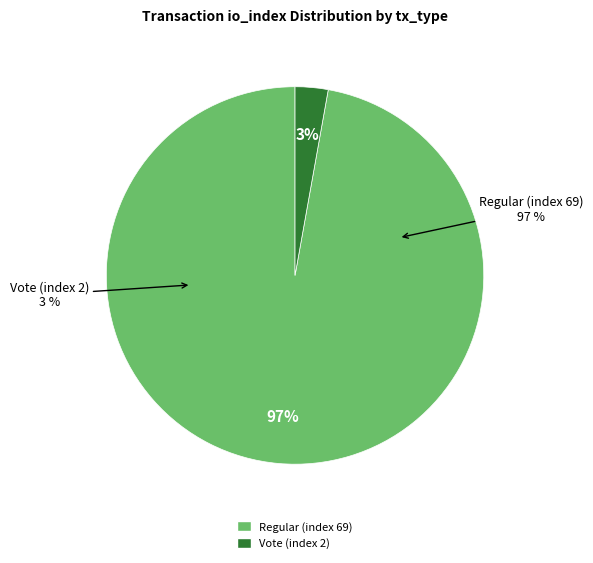

Which has a higher value, Vote (index 2) or Regular (index 69)?

Regular (index 69)